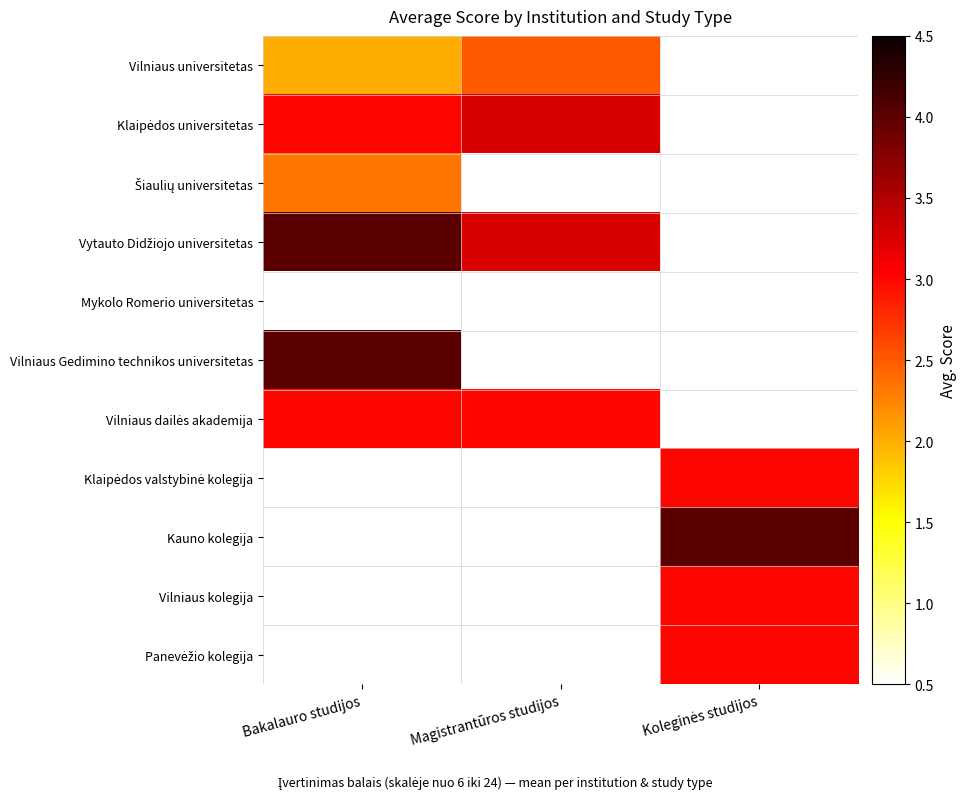

The Šiaulių universitetas series shows 4.0 at Bakalauro studijos. True or false?

False